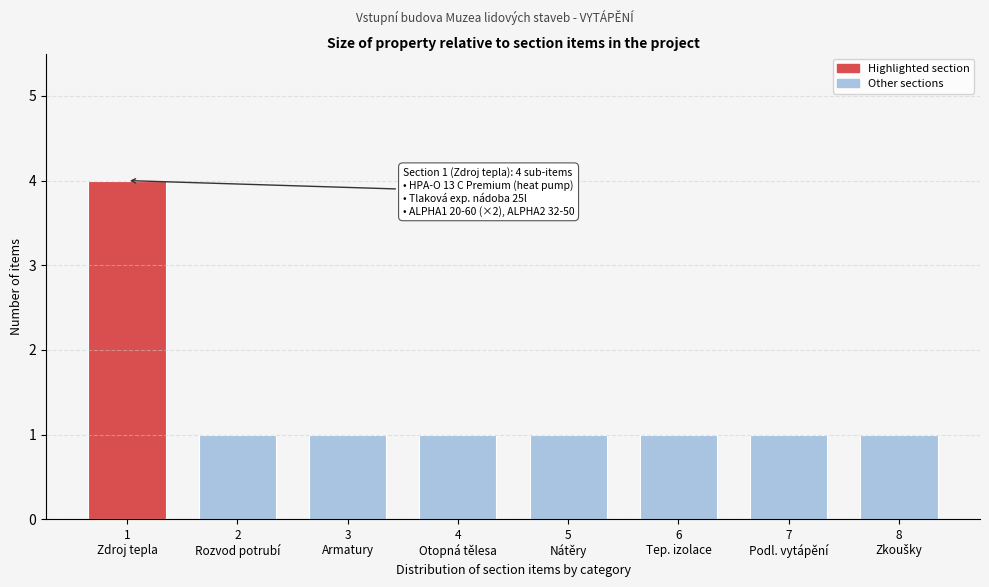

Reading left to right, list all the values displayed in this chart.

4	1	1	1	1	1	1	1